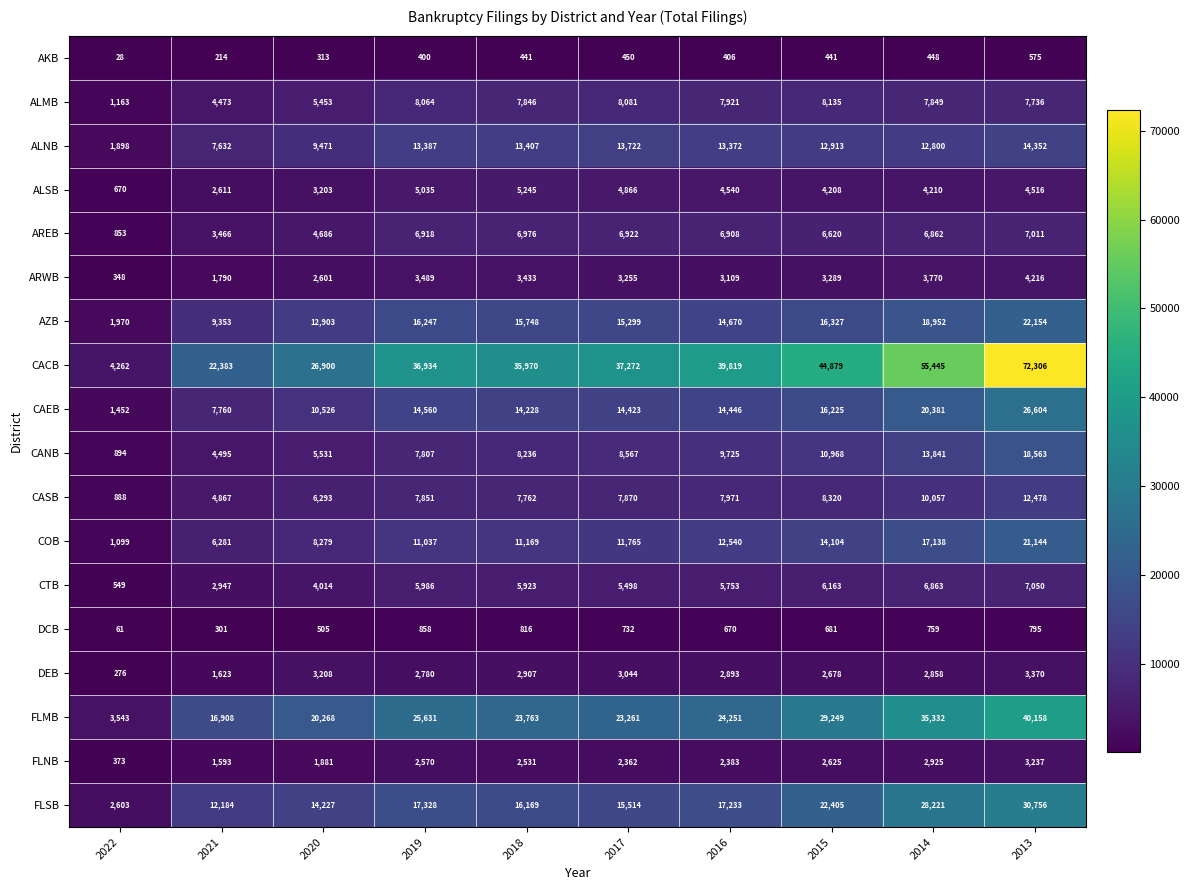

True or false: AZB has a value of 1152 at 2022.

False